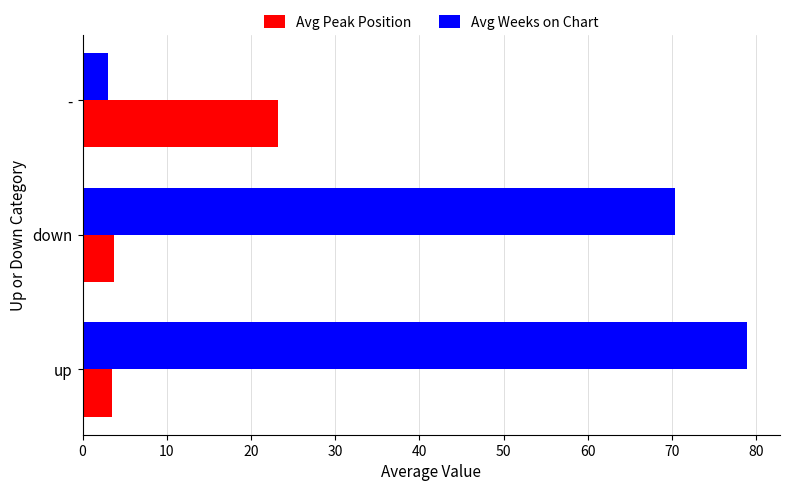

The value of Avg Peak Position at down is 3.8. True or false?

True